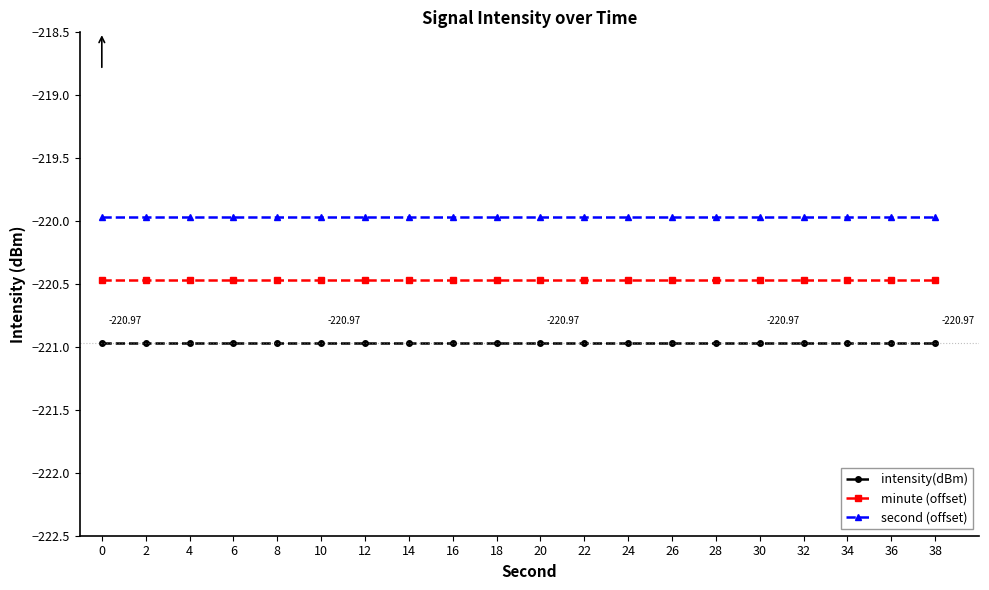

How many data points does each series have?

20